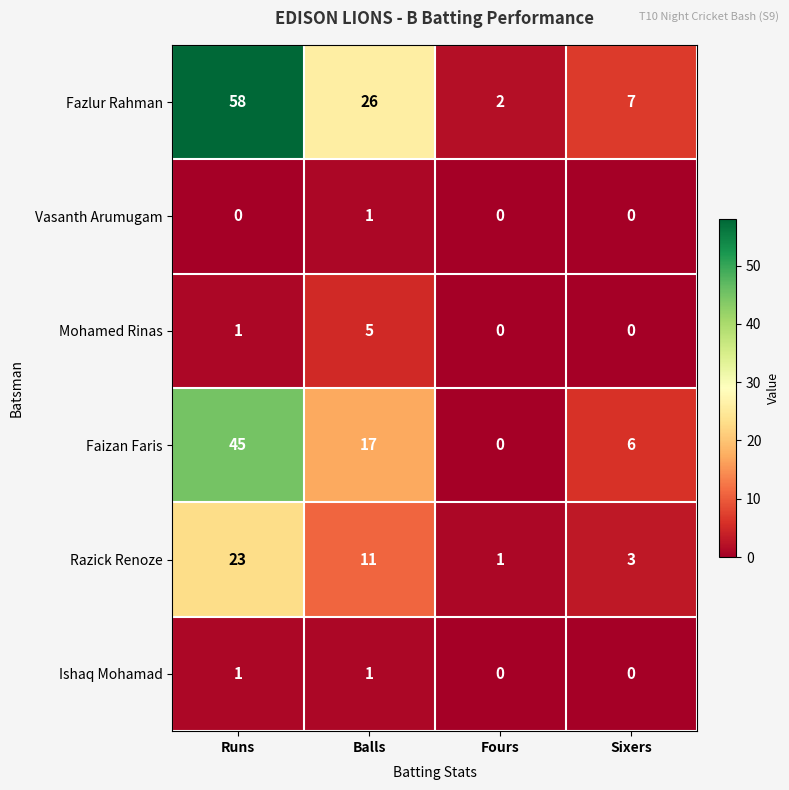

What is the difference between the Razick Renoze values at Balls and Fours?

10